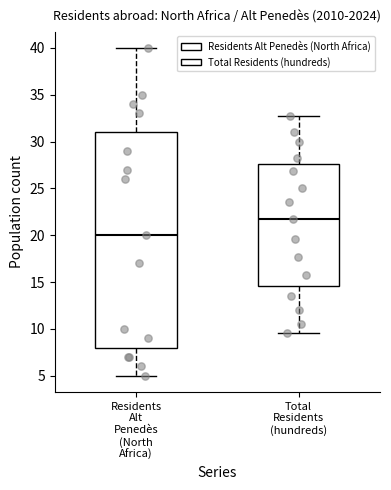

Which box is the tallest, from its lower edge to its upper edge?

Residents Alt Penedès (North Africa)